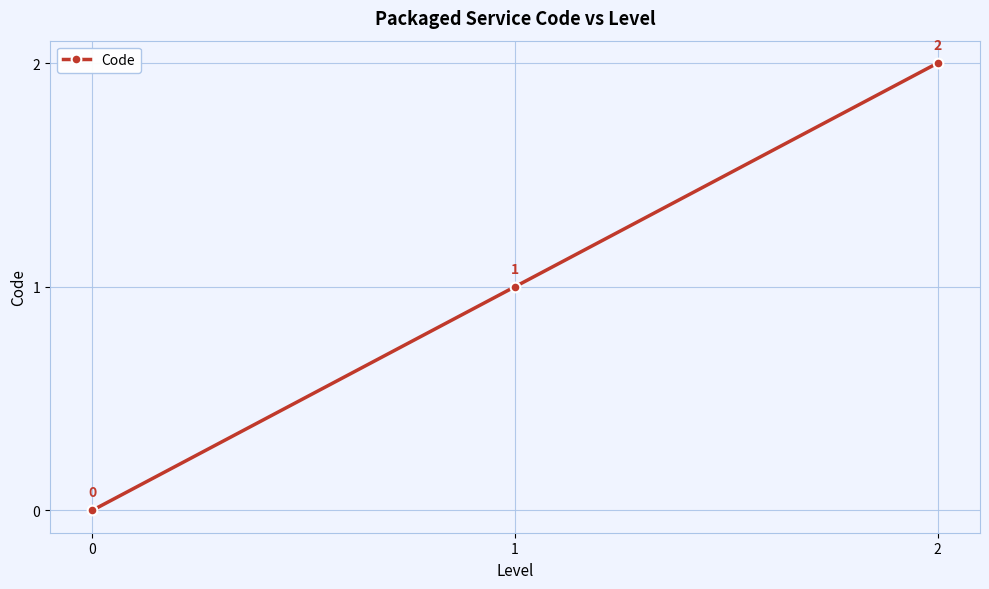

What is the value of the 2nd point from the left?

1